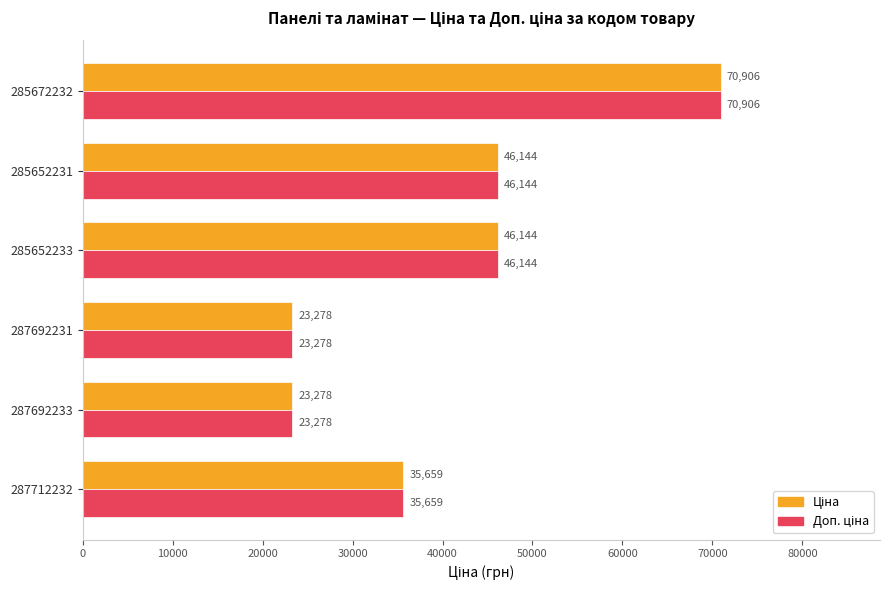

At which category is the sum across all series the highest?

285672232